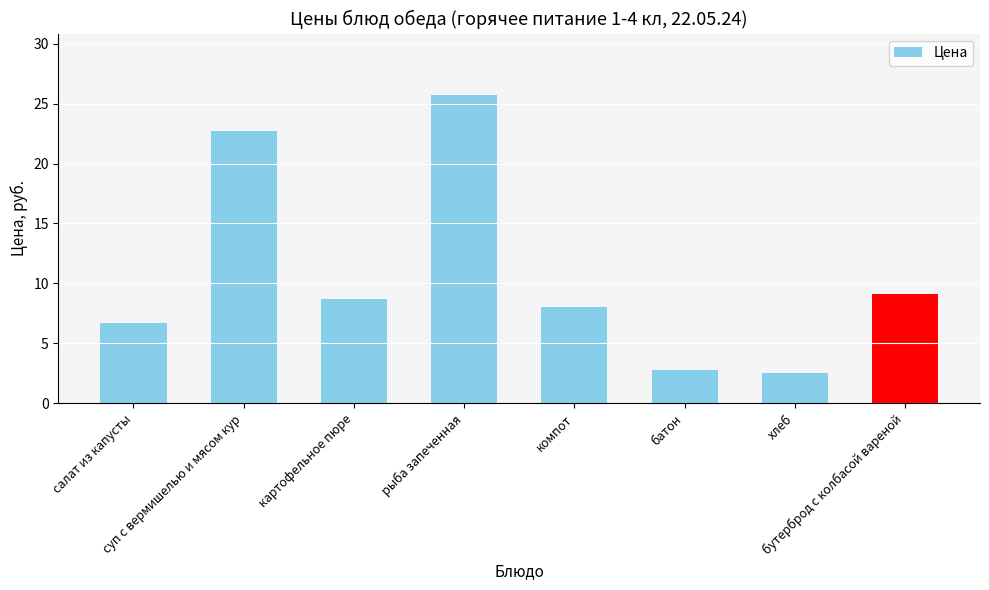

Which has a higher value, компот or бутерброд с колбасой вареной?

бутерброд с колбасой вареной